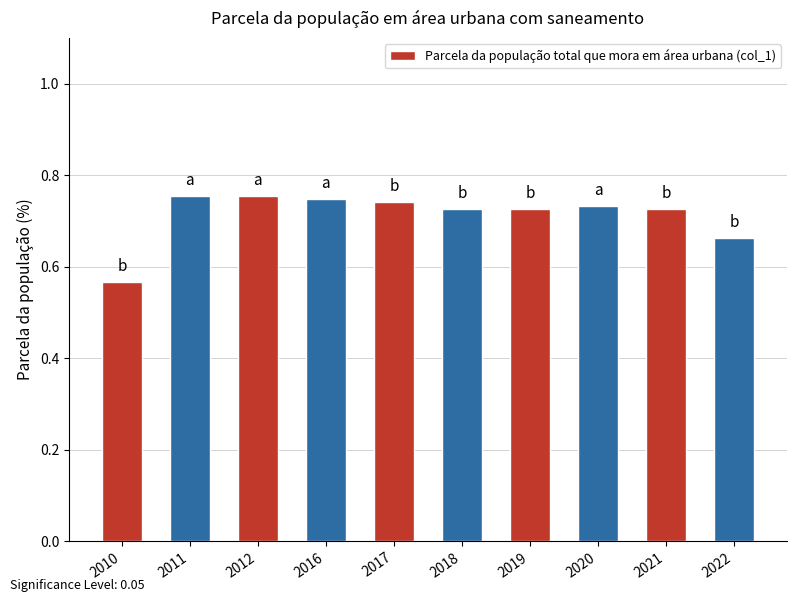

Between 2021 and 2010, which is larger?

2021